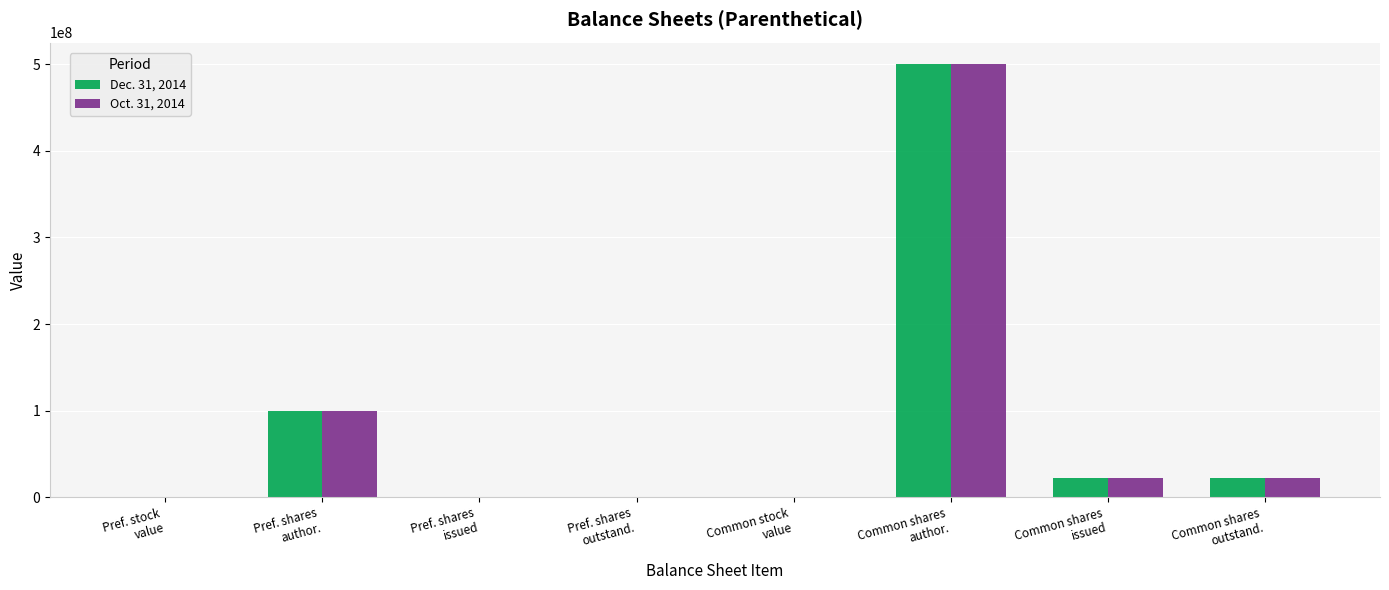

Are the bars horizontal?

No